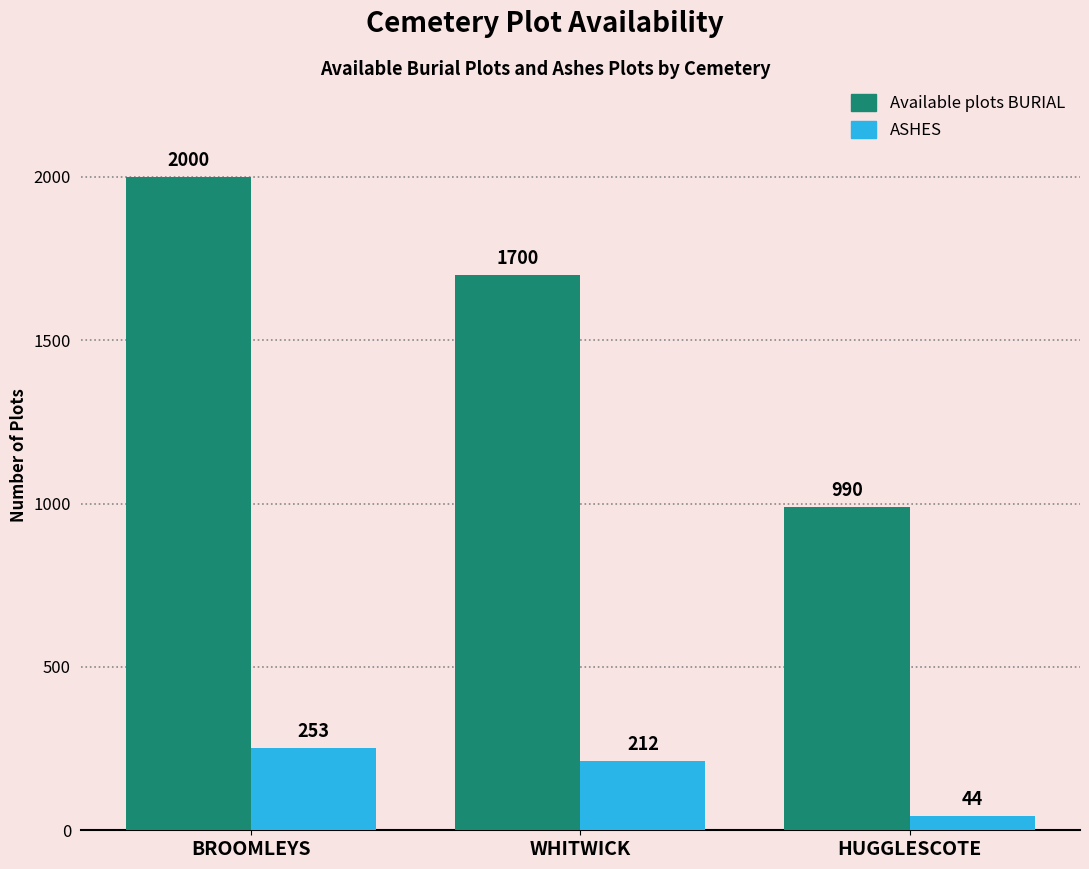

Which category has the lowest value across all series?

HUGGLESCOTE